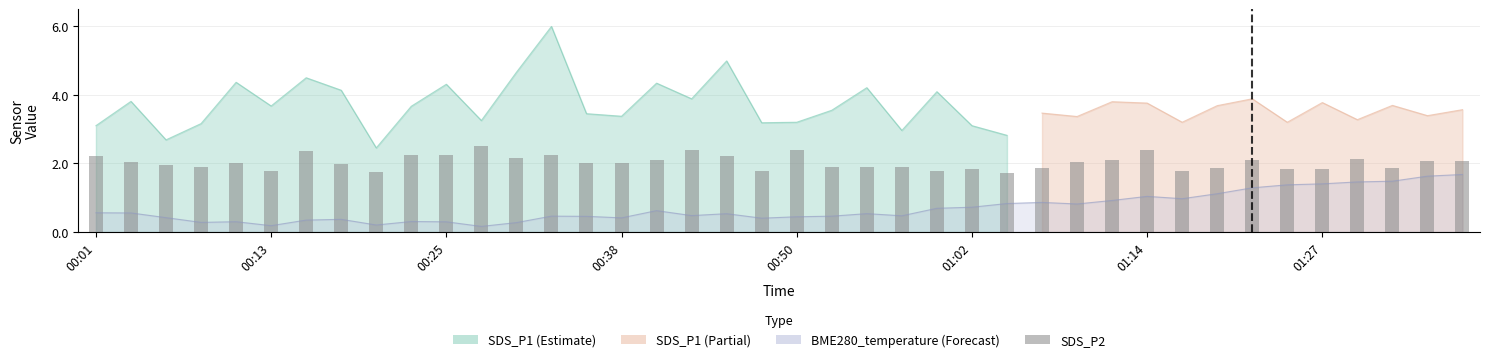

What is the ratio of the value at 00:01 to the value at 00:13?

1.2